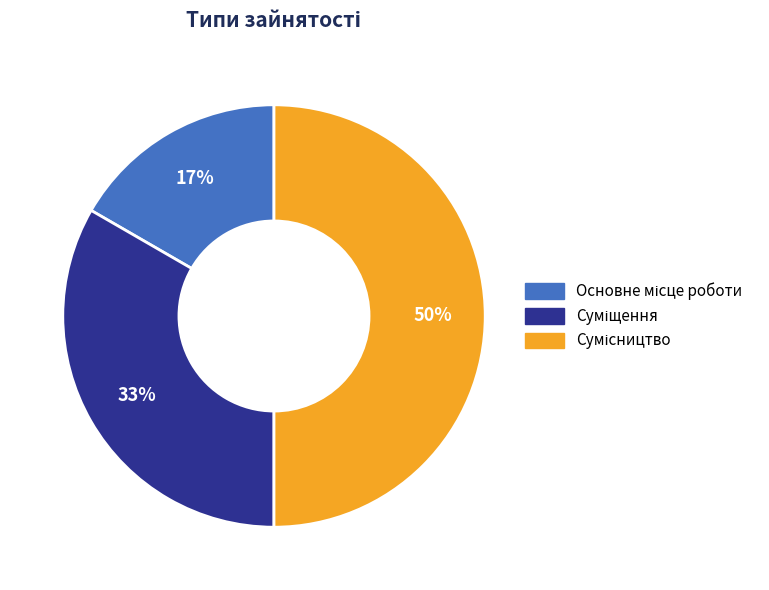

To the nearest percent, what is the difference between the largest and smallest slice percentages?

33%